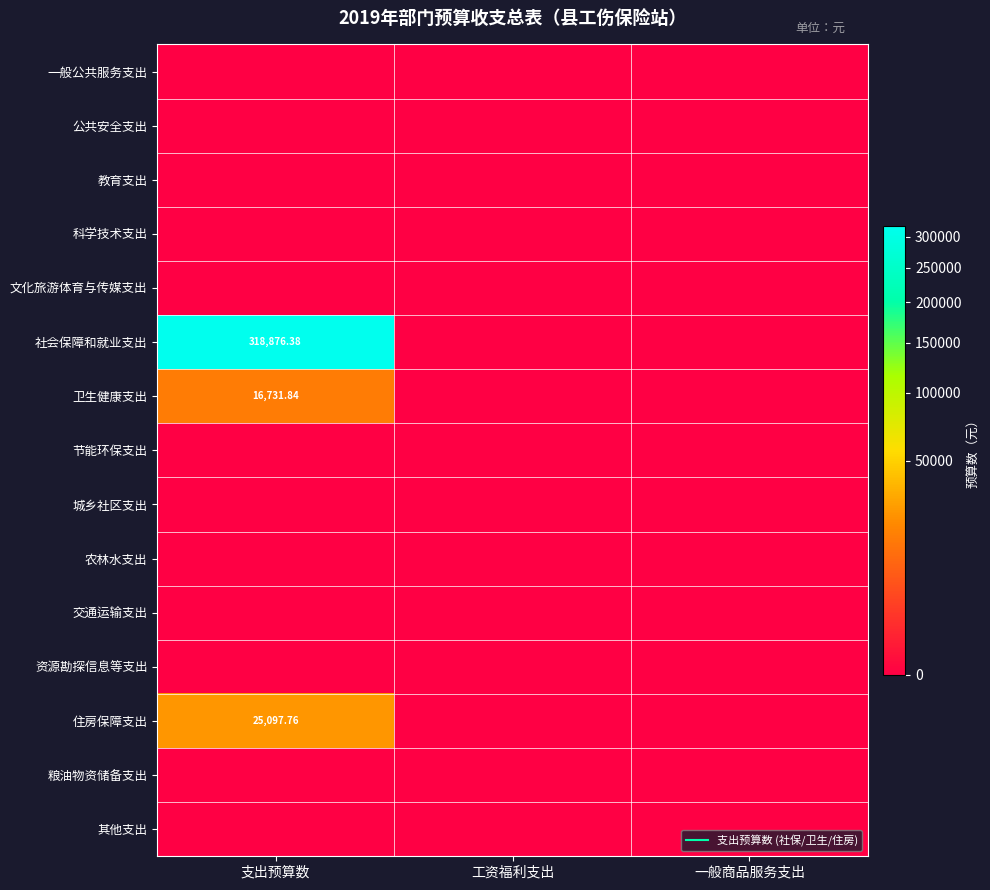

How many values in the 卫生健康支出 series exceed 0?

1